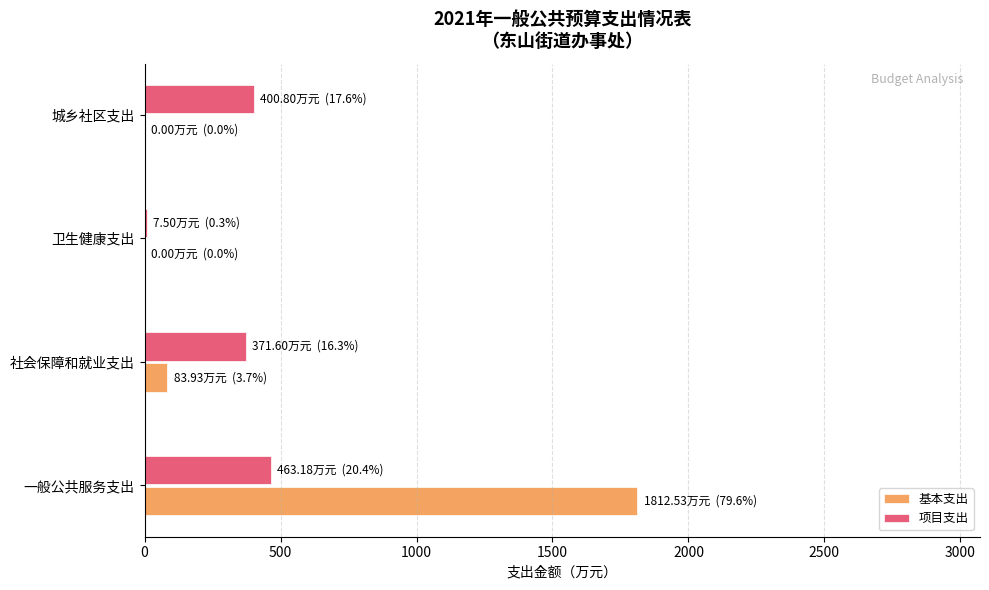

What is the sum of all 项目支出 values?

1243.1